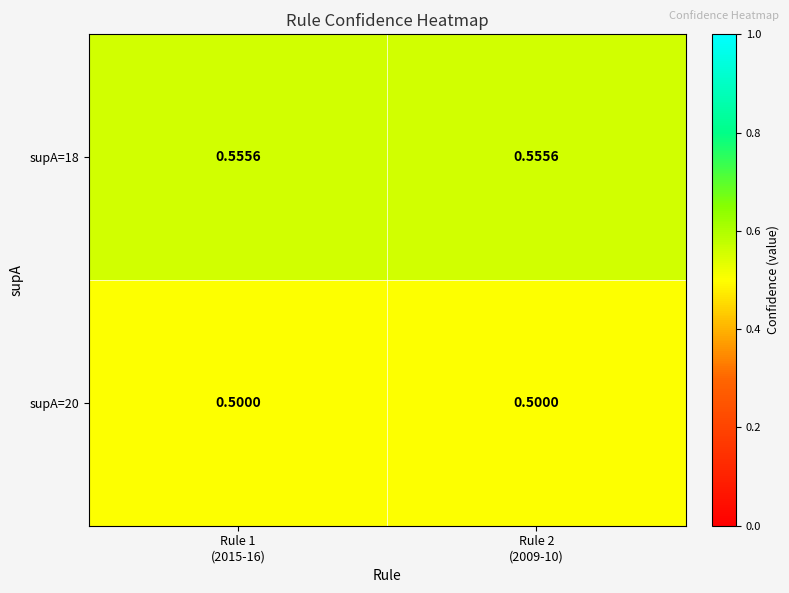

At which category is the sum across all series the highest?

Rule 1
(2015-16)